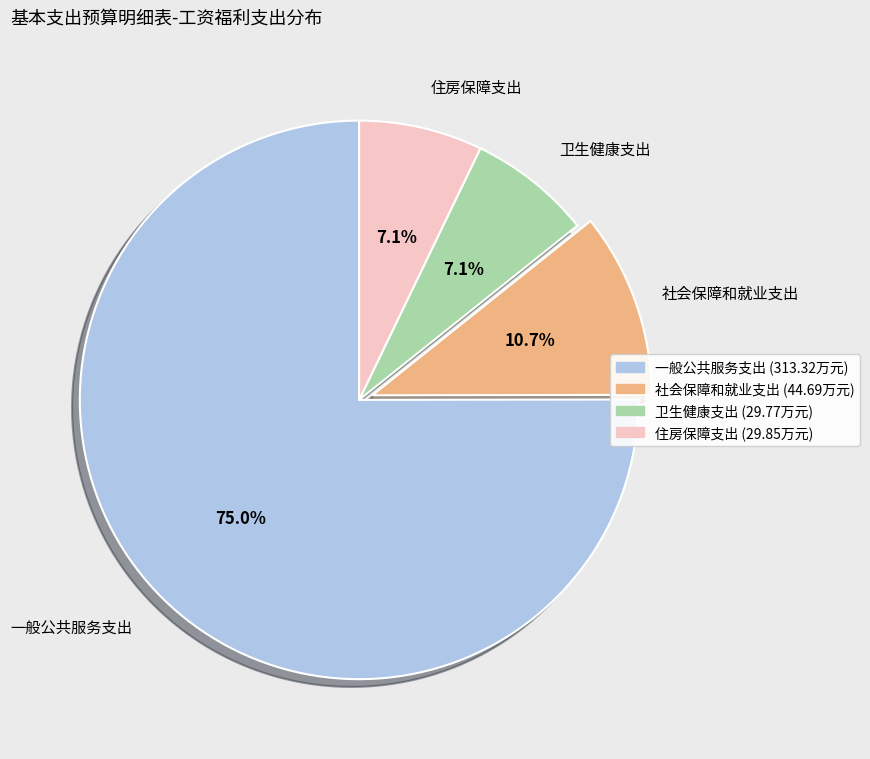

To the nearest percent, what percentage of the pie is 卫生健康支出?

7%